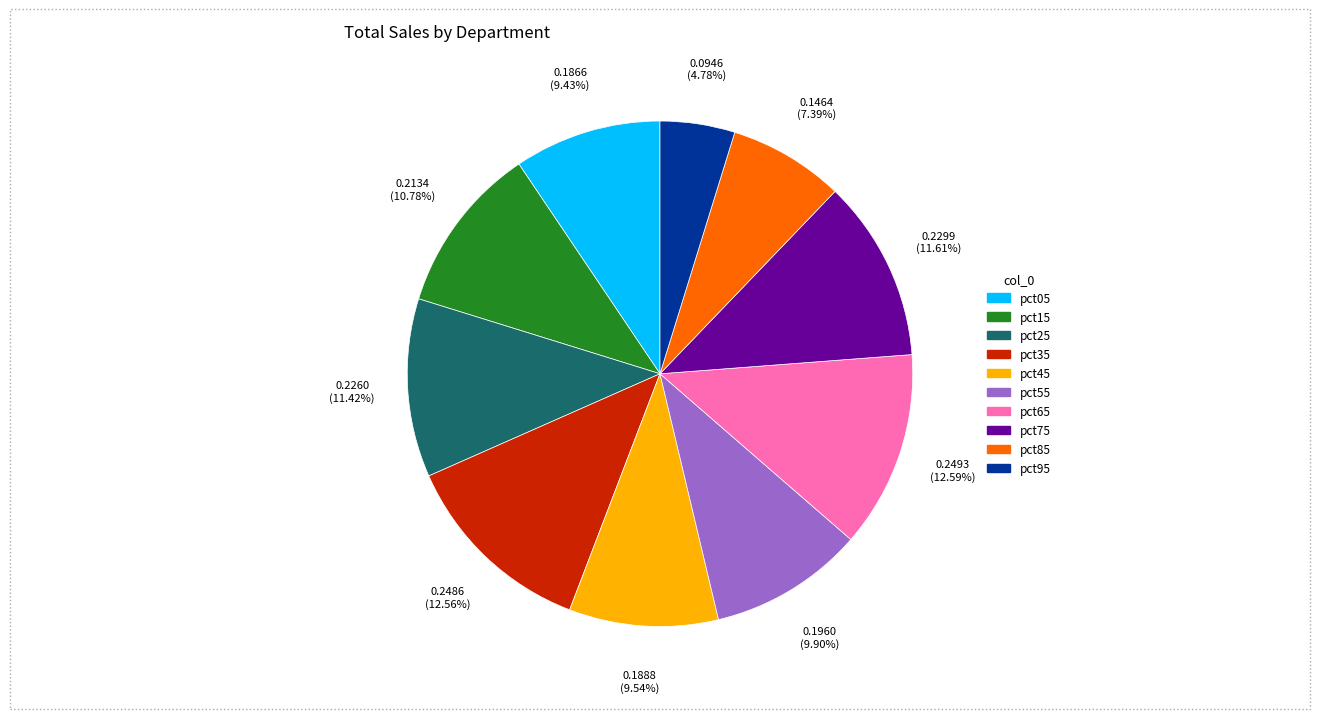

Is it true that pct55 is 10% of the pie?

True